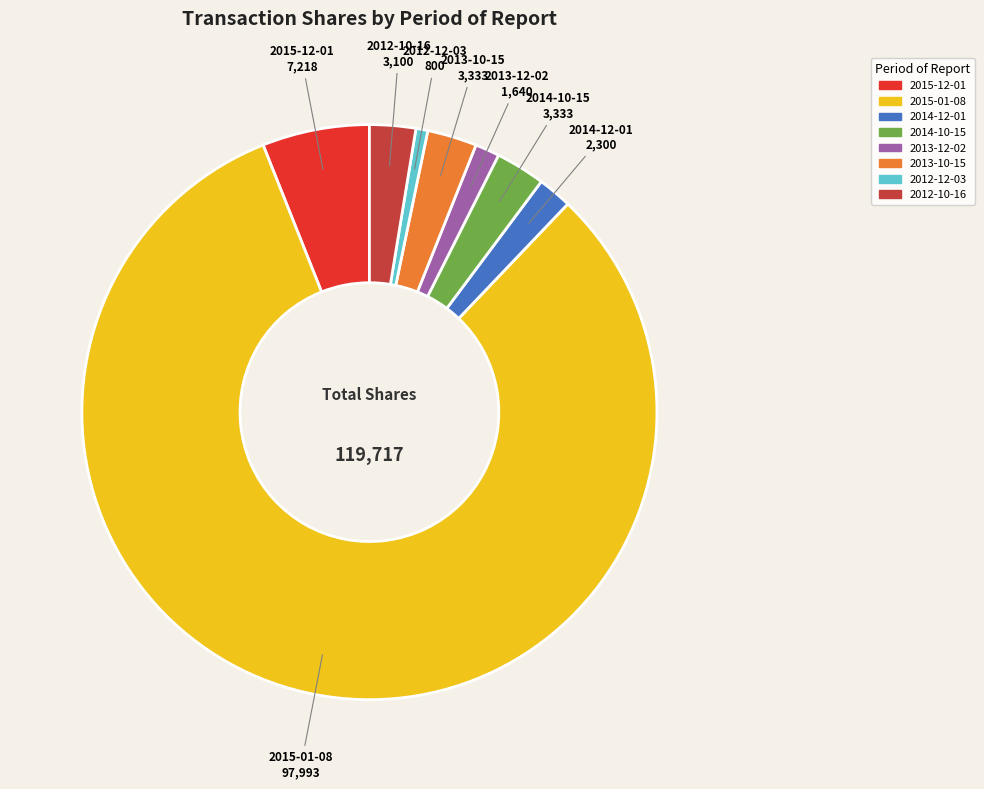

What is the largest slice in the pie chart?

2015-01-08